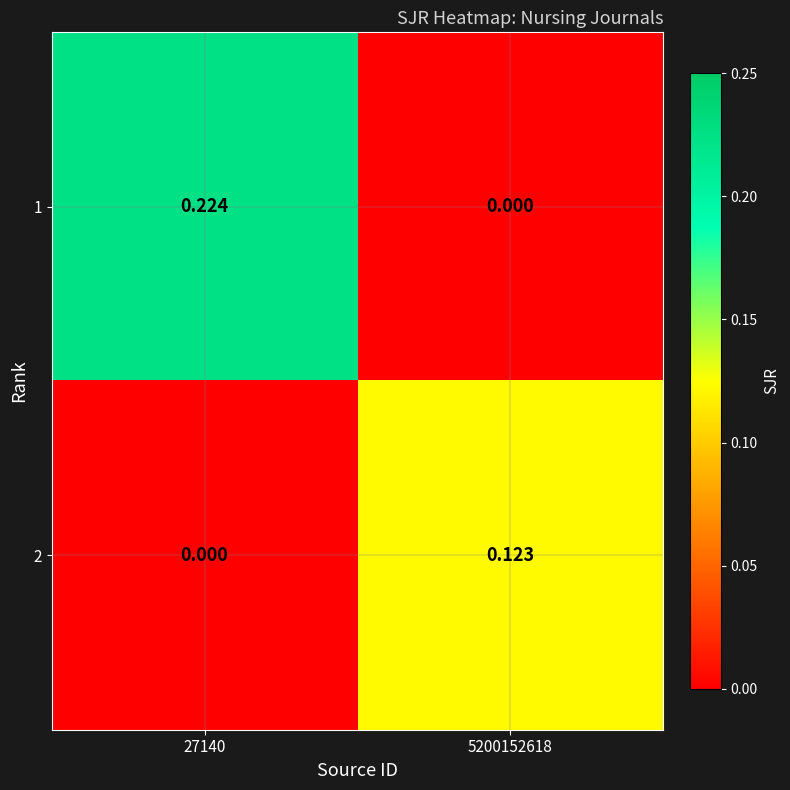

Rank the series by their average value, from lowest to highest.

2, 1